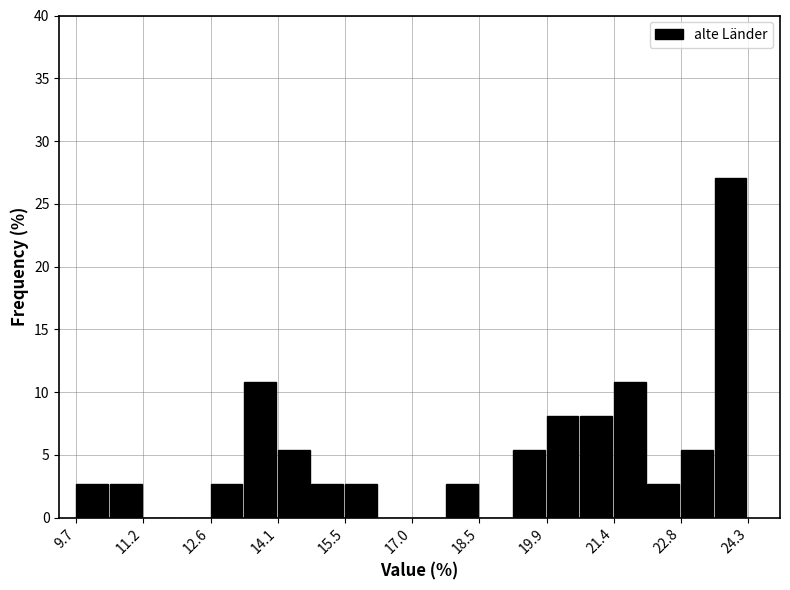

Around what value on the x-axis is the tallest bar? Give the approximate position of its centre, as read against the axis.

24.0